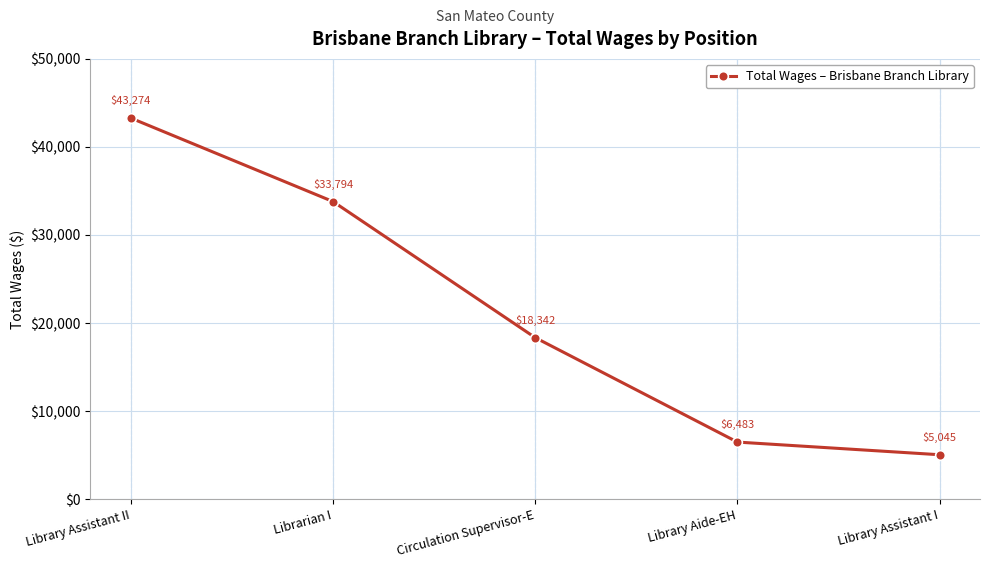

True or false: the data shows 33794 at Librarian I.

True